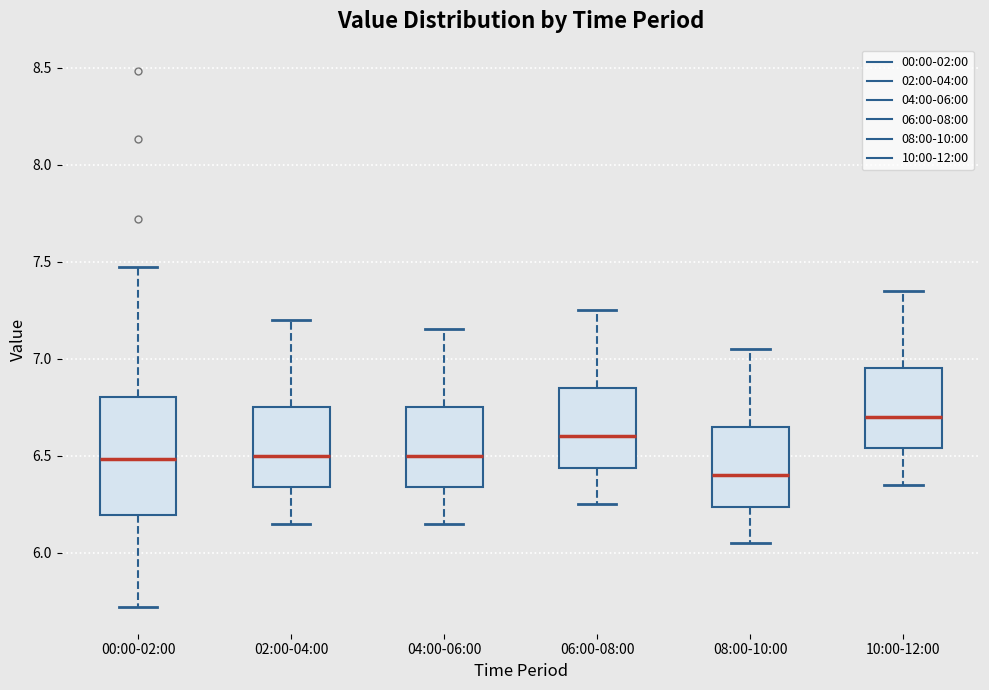

Where is the lower edge of the box for 10:00-12:00 on the y-axis? The values are not printed on the chart, so give them approximately, as read against the axis.

6.55